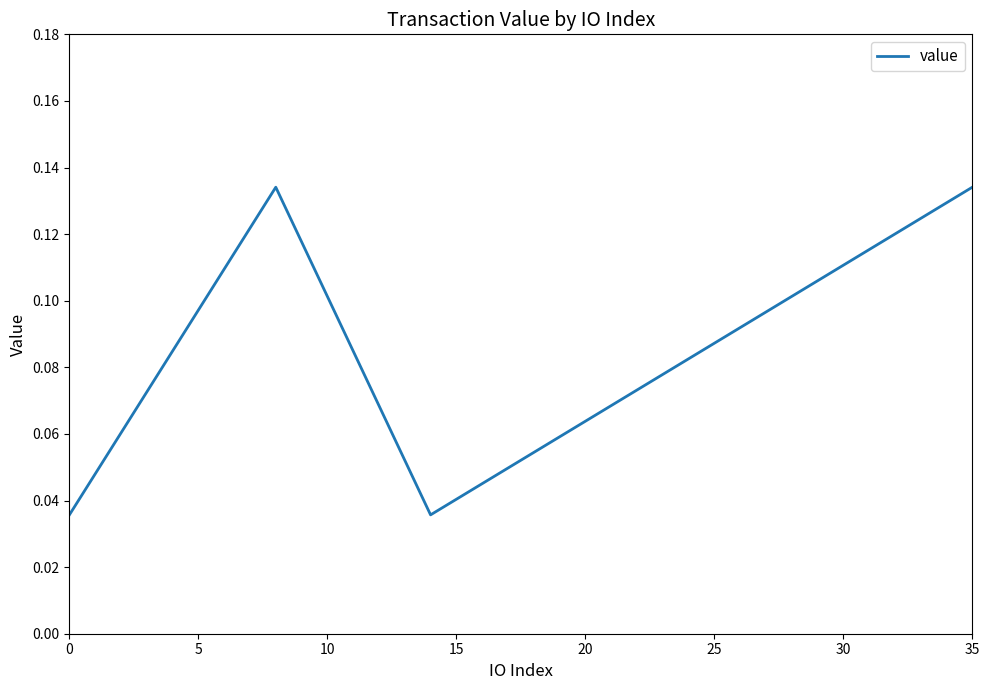

Count the values in the range 0 to 1.

4